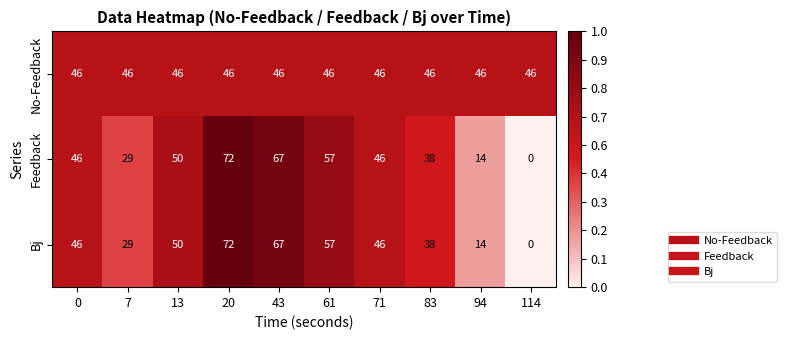

The Feedback series shows 85 at 61. True or false?

False